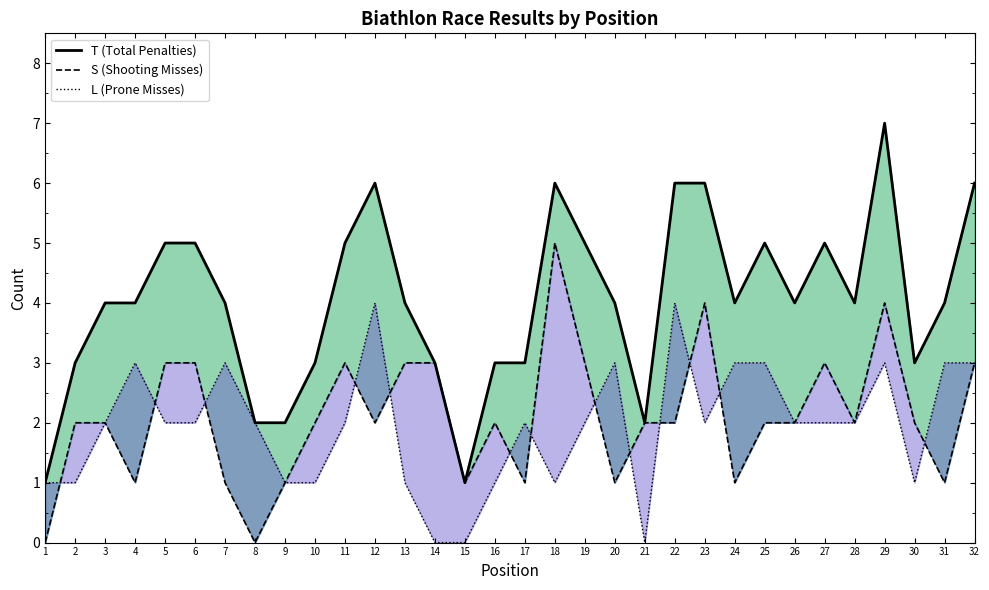

Where is the first local maximum for L (Prone Misses)?

4